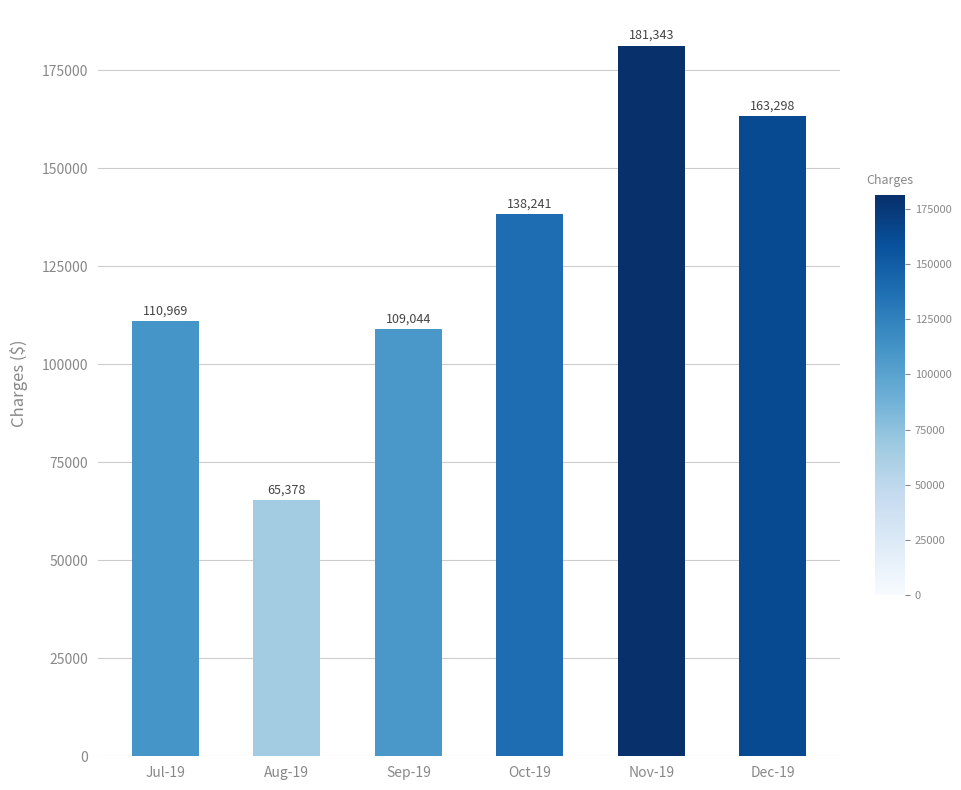

What is the label of the 3rd bar from the left?

Sep-19